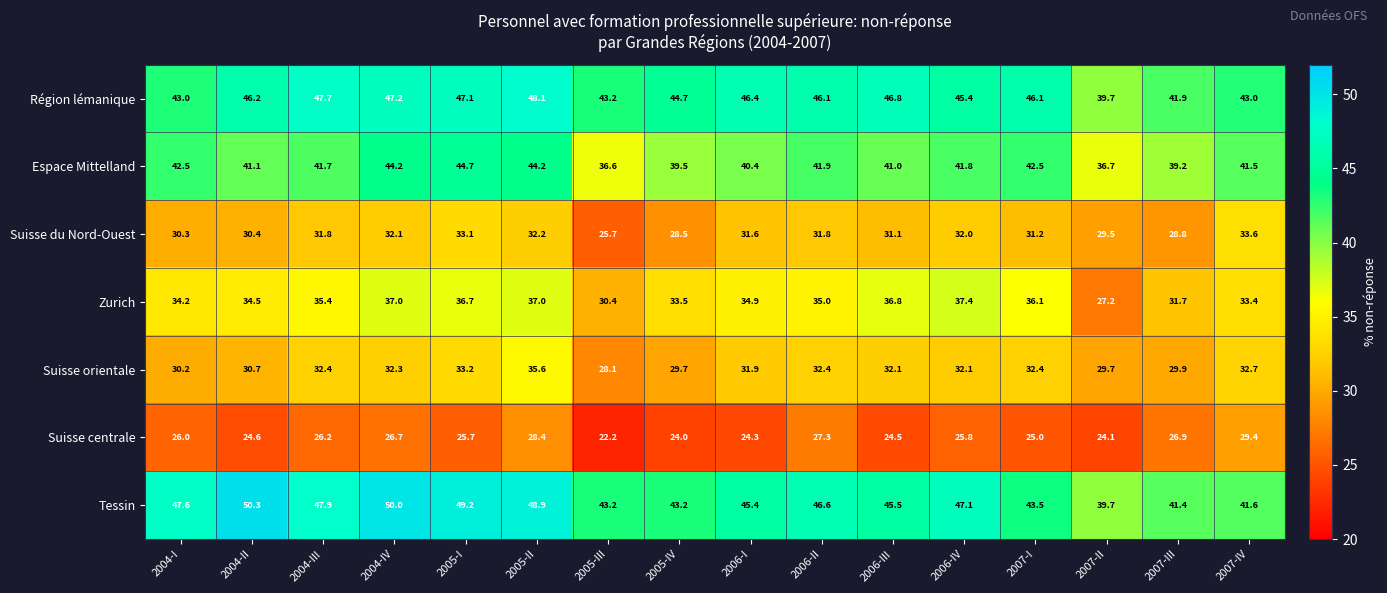

True or false: Suisse du Nord-Ouest has a value of 40.0 at 2007-II.

False